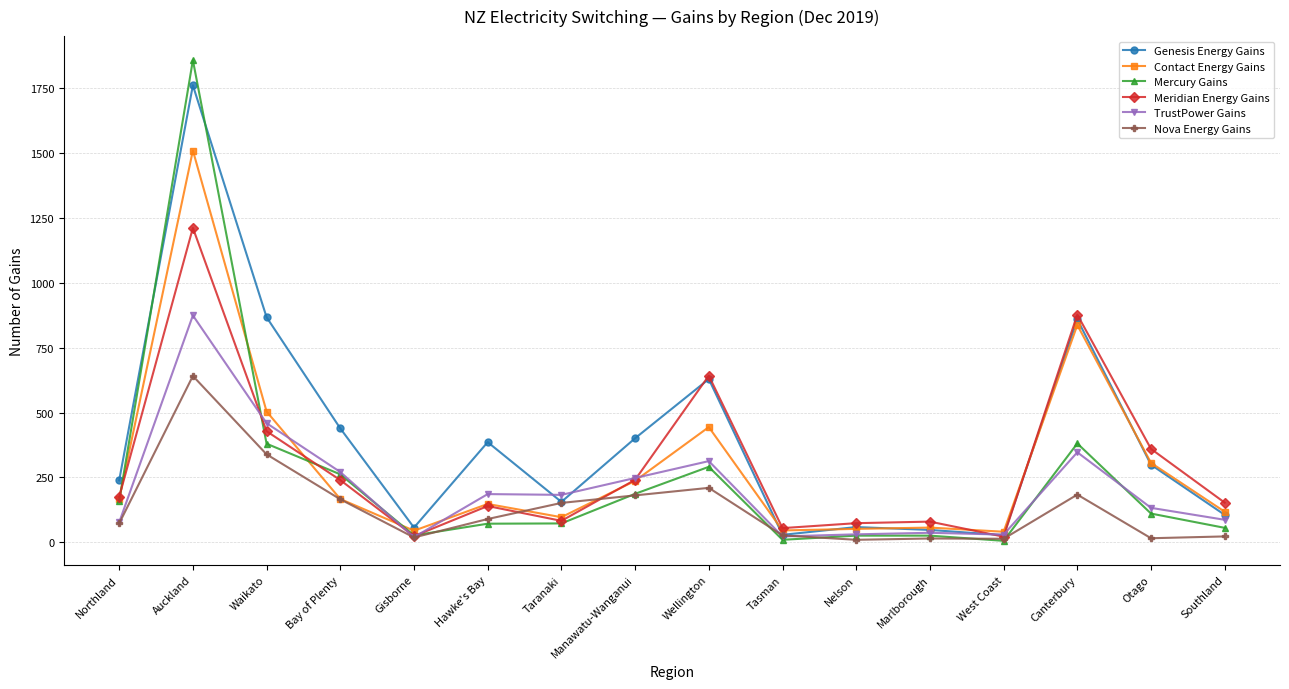

List the series in order of their peak value, highest first.

Mercury Gains, Genesis Energy Gains, Contact Energy Gains, Meridian Energy Gains, TrustPower Gains, Nova Energy Gains